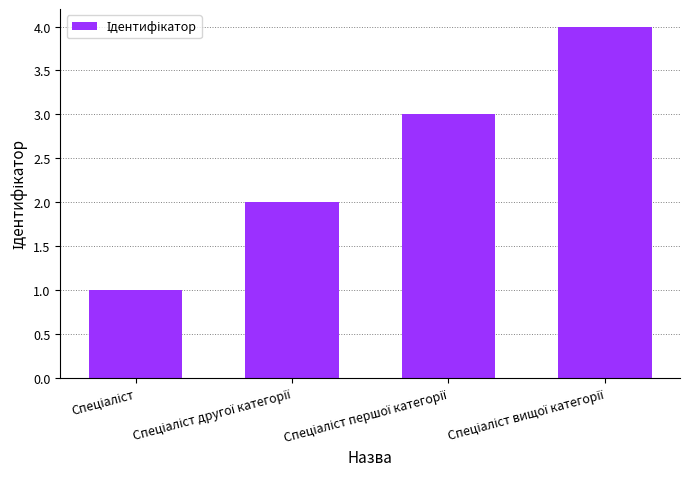

What is the smallest value displayed?

1